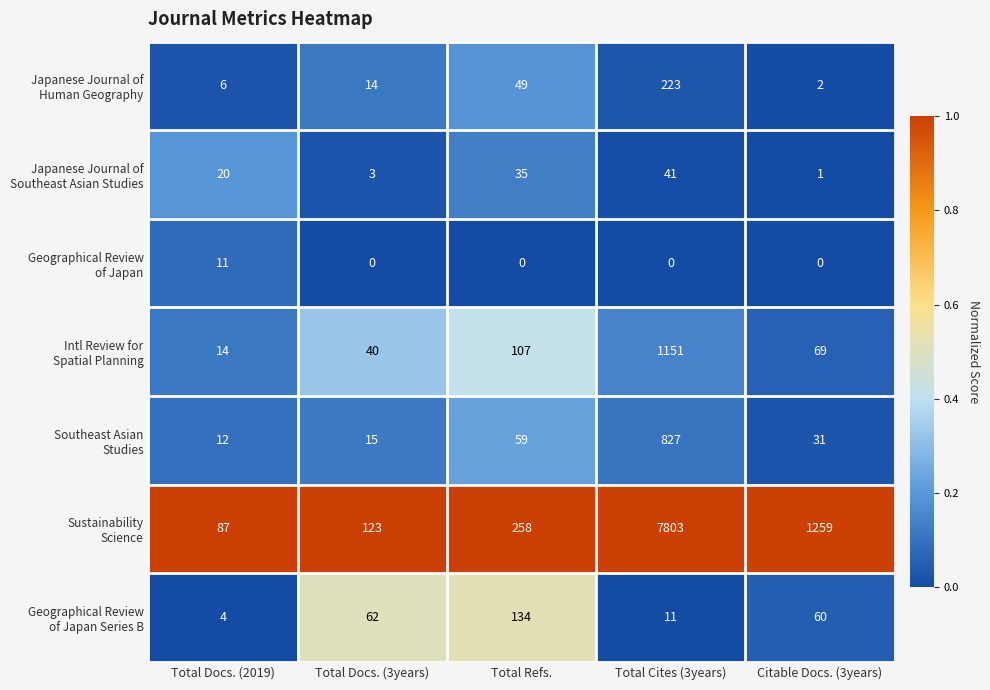

What is the total value across all series at Total Docs. (2019)?

154